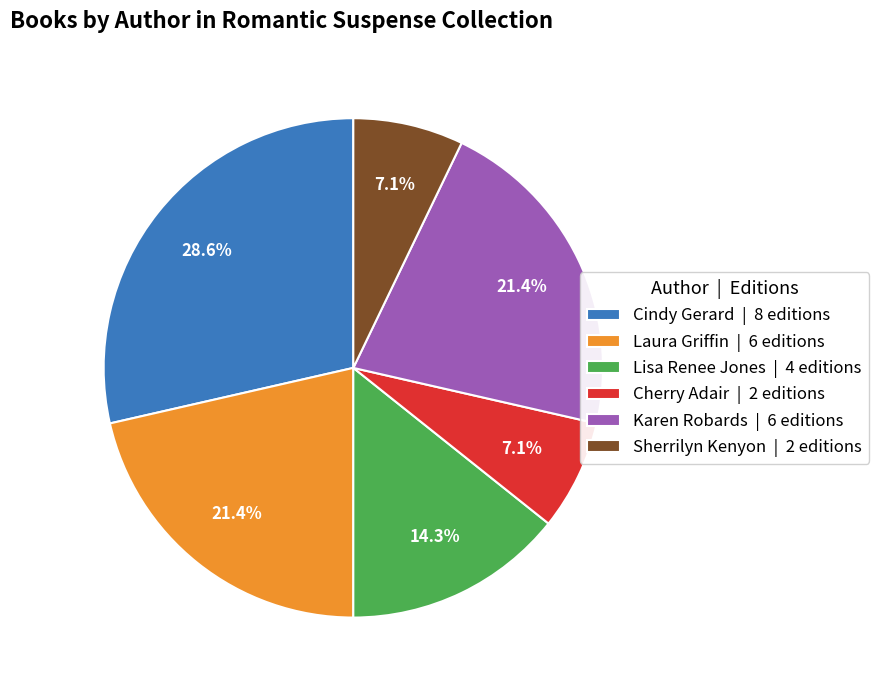

Is the sum of Laura Griffin | 6 editions and Sherrilyn Kenyon | 2 editions greater than half?

No